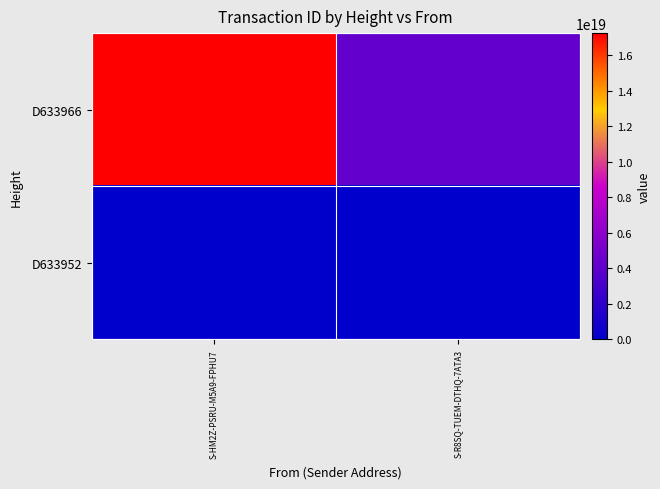

What is the total value across all series at S-HM2Z-PSRU-M5A9-FPHU7?

17242986304504672256